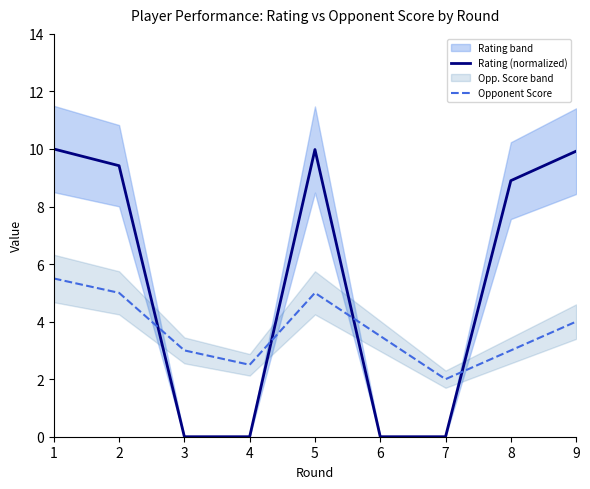

Count the number of data series in this chart.

2